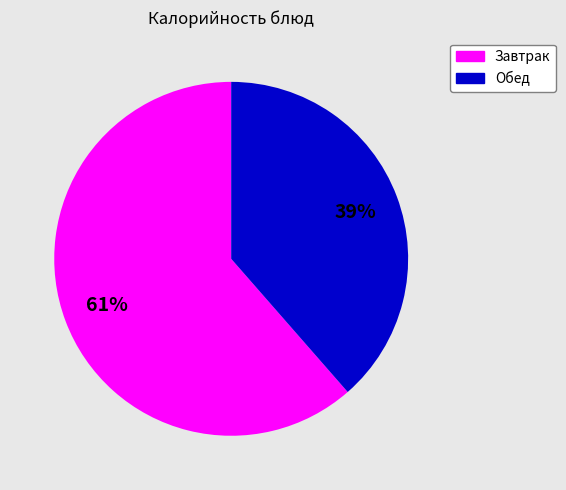

Does any single category account for the majority?

Yes